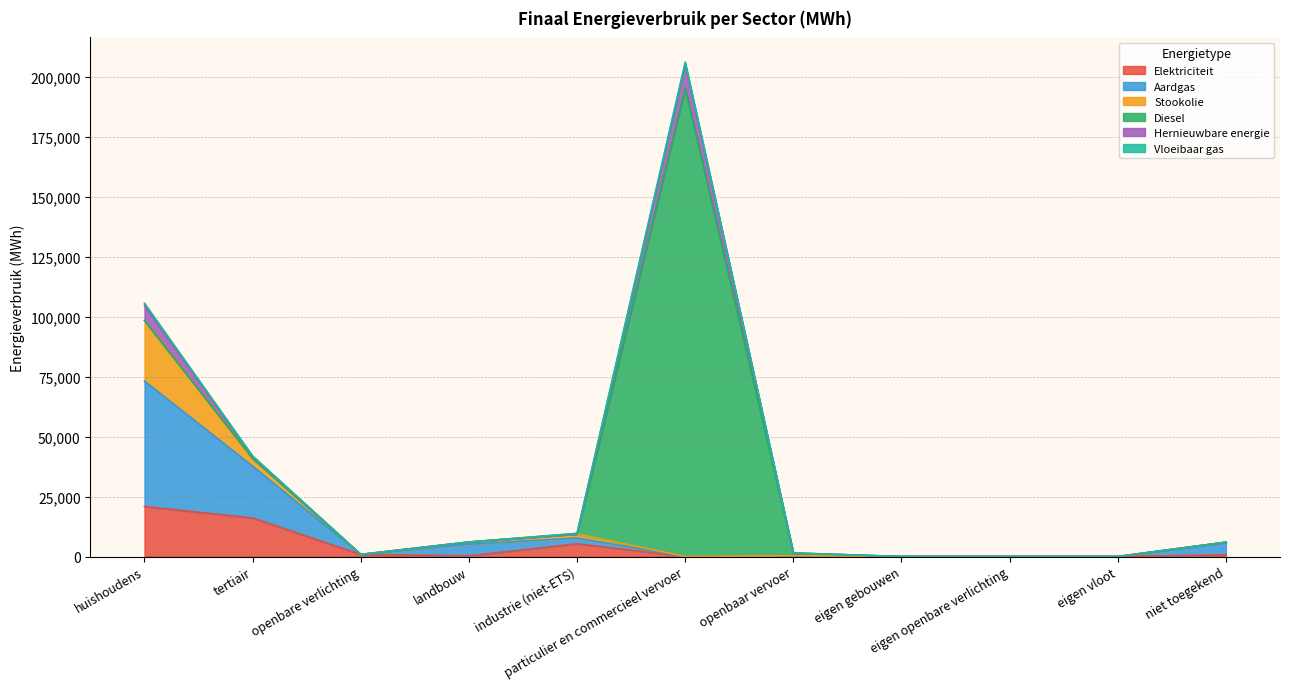

Where is the first local minimum for Hernieuwbare energie?

openbare verlichting